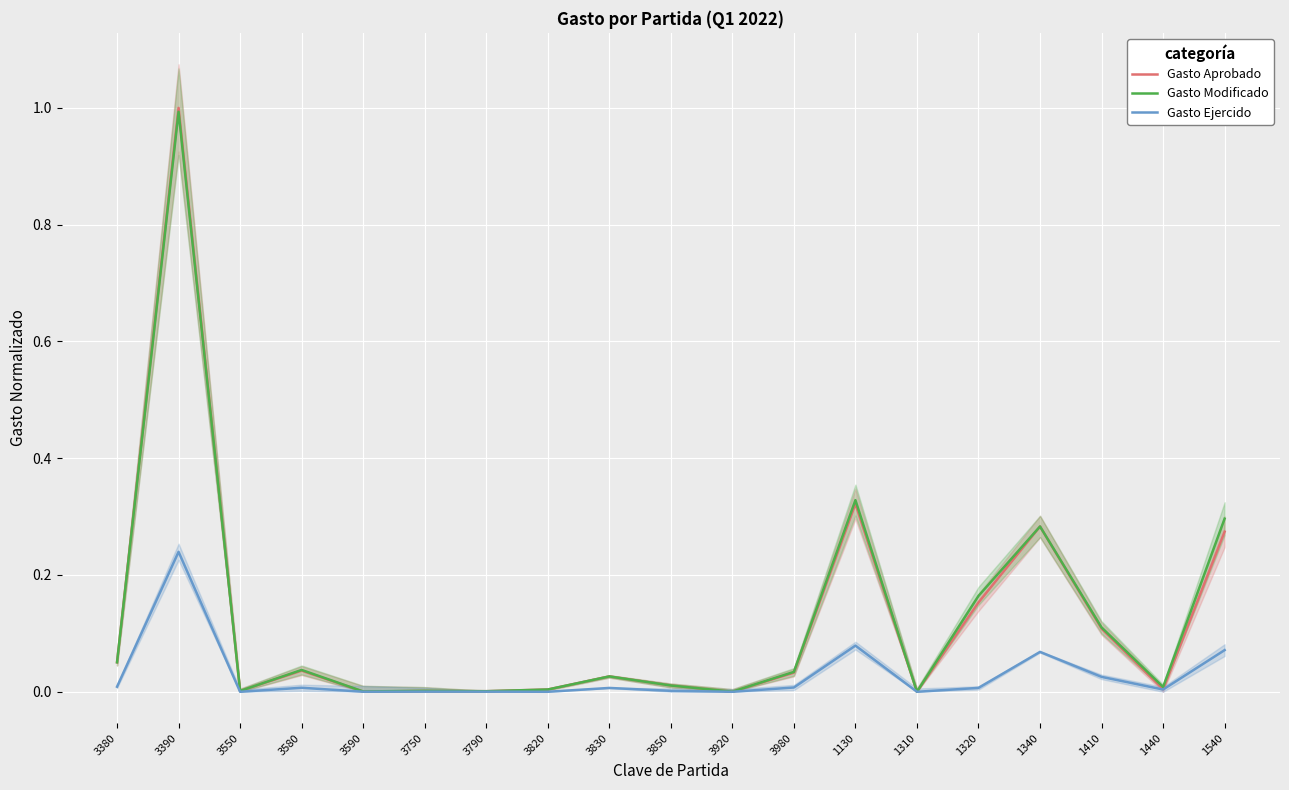

True or false: Gasto Modificado has more than 0 points higher than both neighbors.

True